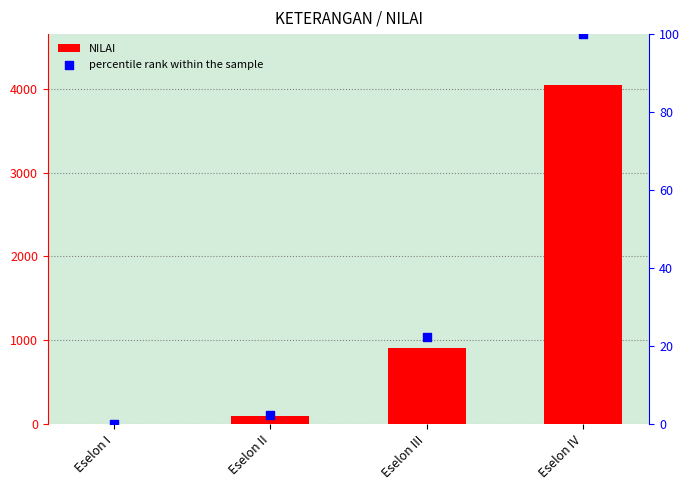

Which series has the widest spread of Y values?

NILAI